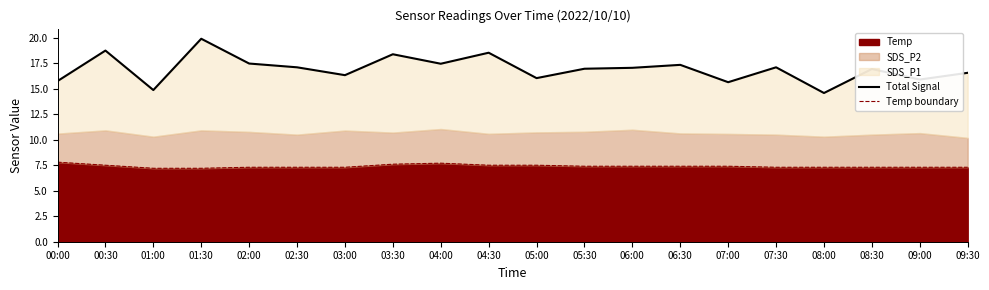

What is the value of the Total Signal point at the 9th from the left?

17.5